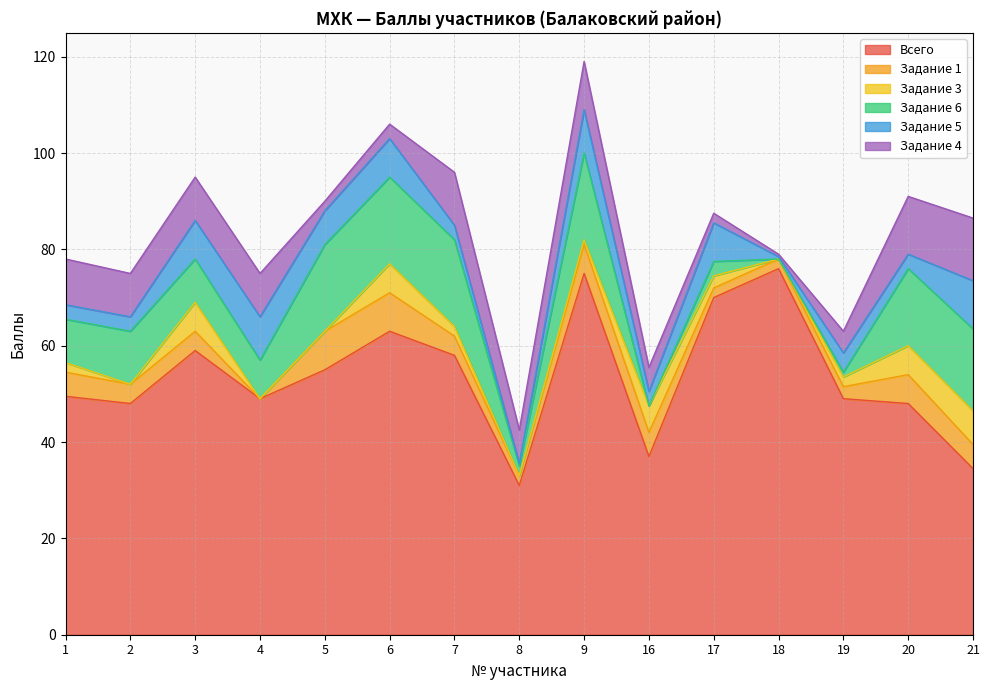

What is the value of the Всего point at the 2nd from the left?

48.0